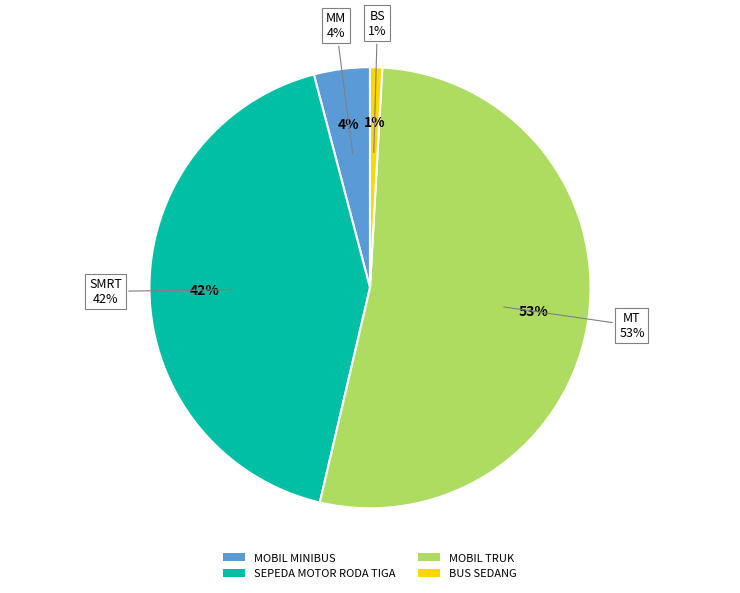

Between MOBIL MINIBUS and MOBIL TRUK, which is larger?

MOBIL TRUK